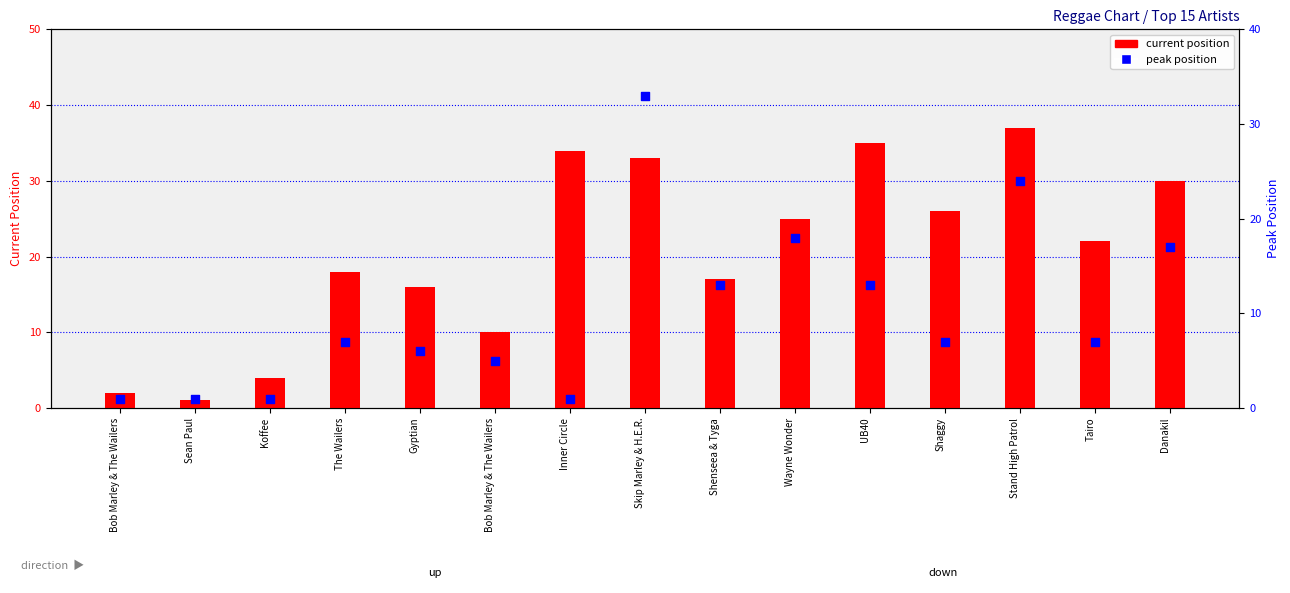

What are all the series names shown in the legend?

current position, peak position